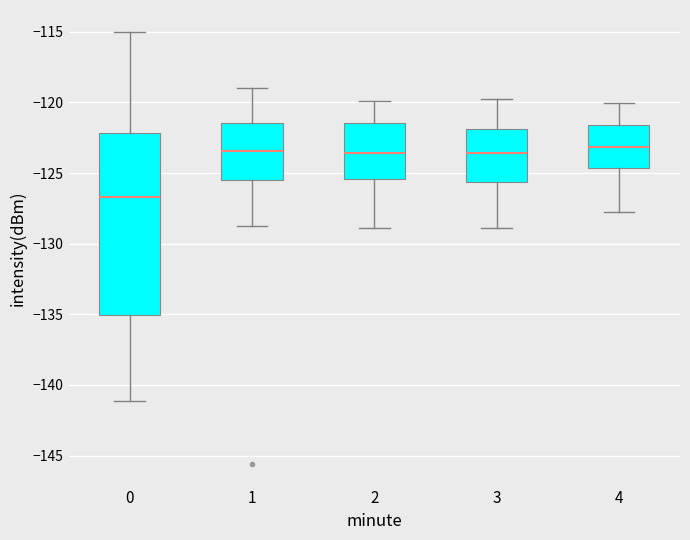

Reading left to right, read every box against the y-axis: the position of its median line, the range the box covers, and the ends of its whiskers. The values are not printed on the chart, so give them approximately, as read against the axis.

0: median -126.5, box -135.0 to -122.0, whiskers -141.0 to -115.0
1: median -123.5, box -125.5 to -121.5, whiskers -129.0 to -119.0
2: median -123.5, box -125.5 to -121.5, whiskers -129.0 to -120.0
3: median -123.5, box -125.5 to -122.0, whiskers -129.0 to -120.0
4: median -123.0, box -124.5 to -121.5, whiskers -128.0 to -120.0